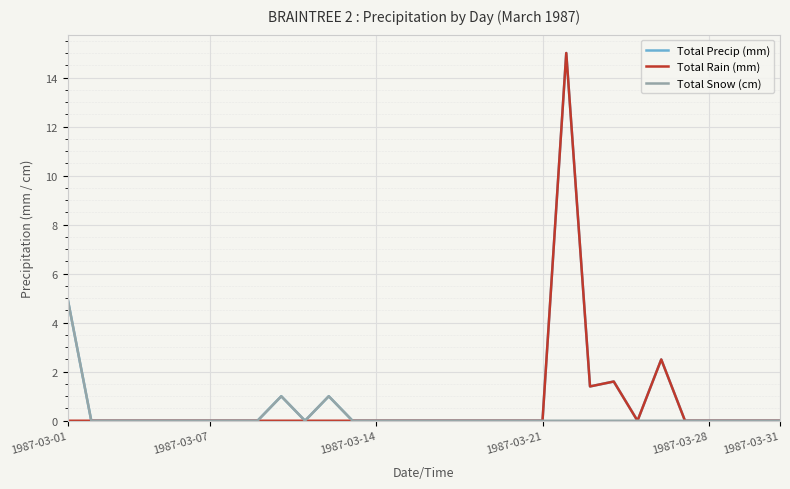

How many lines are shown in the chart?

3